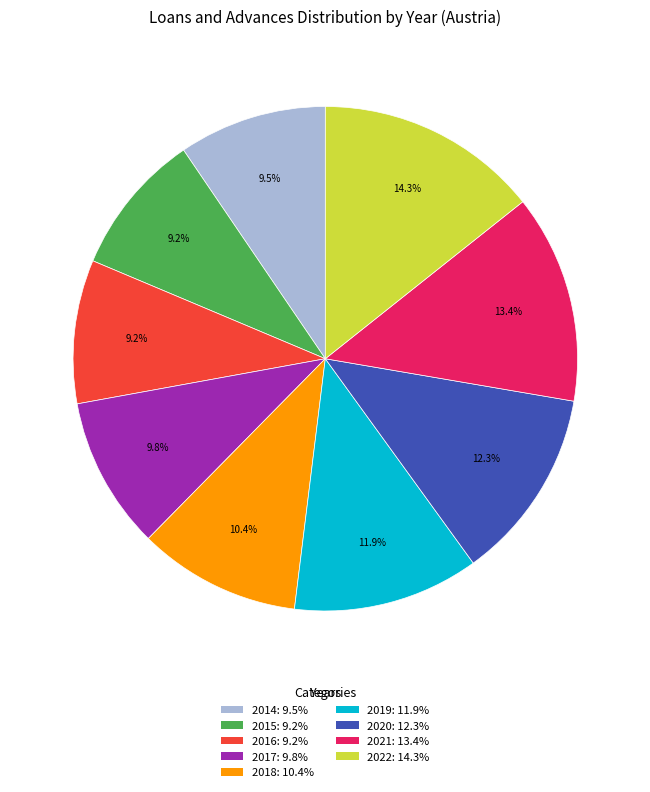

To the nearest percent, what portion does 2020 represent?

12%